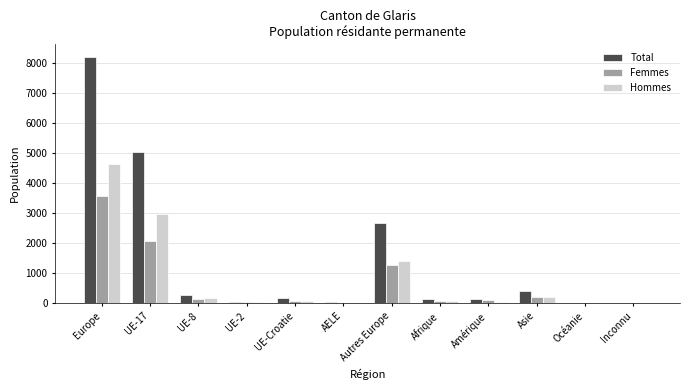

Is it true that Hommes equals 0 at Inconnu?

True